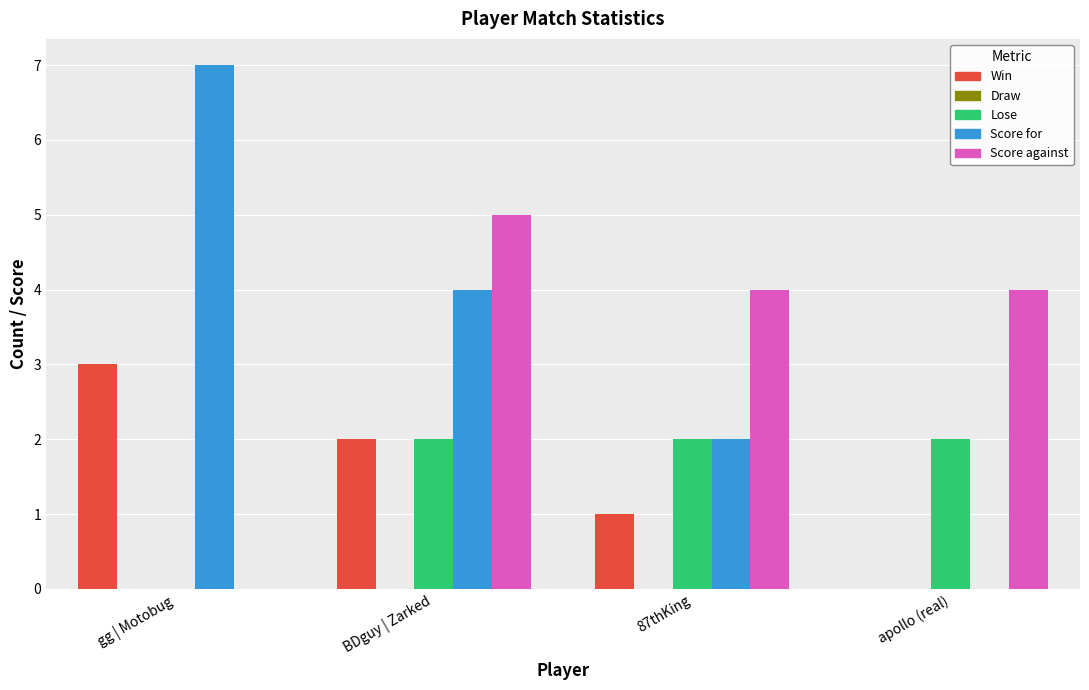

What is the sum of the Score against values at BDguy | Zarked and 87thKing?

9